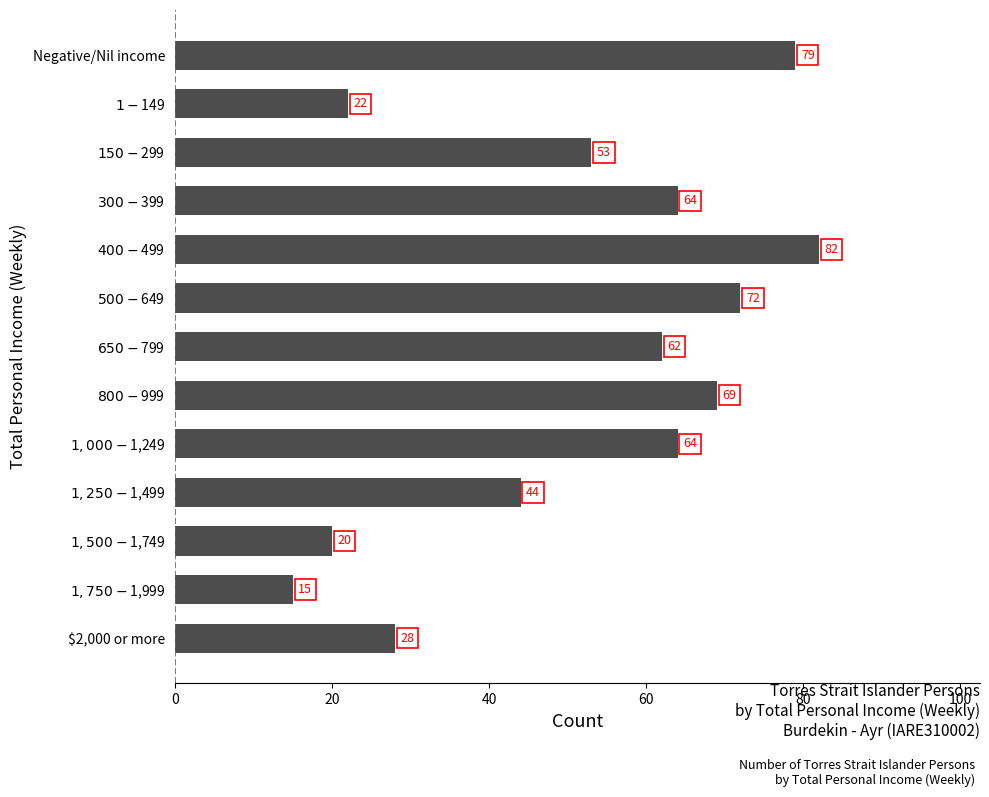

How many series are shown in this chart?

1